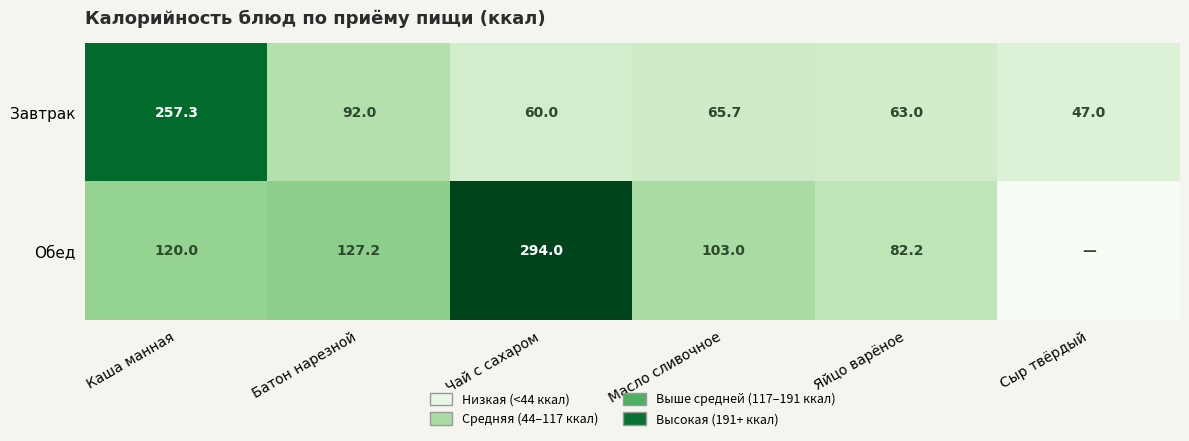

Is the value of Обед at Каша манная greater than the value of Завтрак at Каша манная?

No